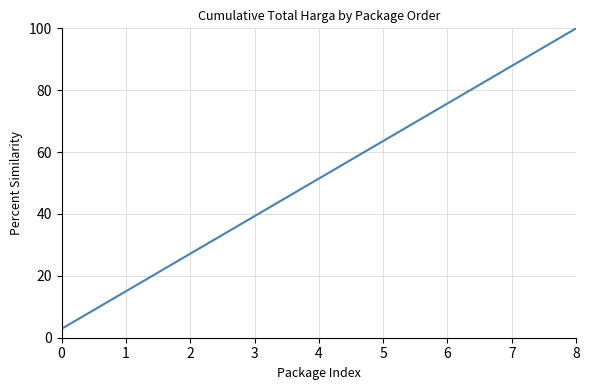

What is the minimum value shown in the chart?

2.9